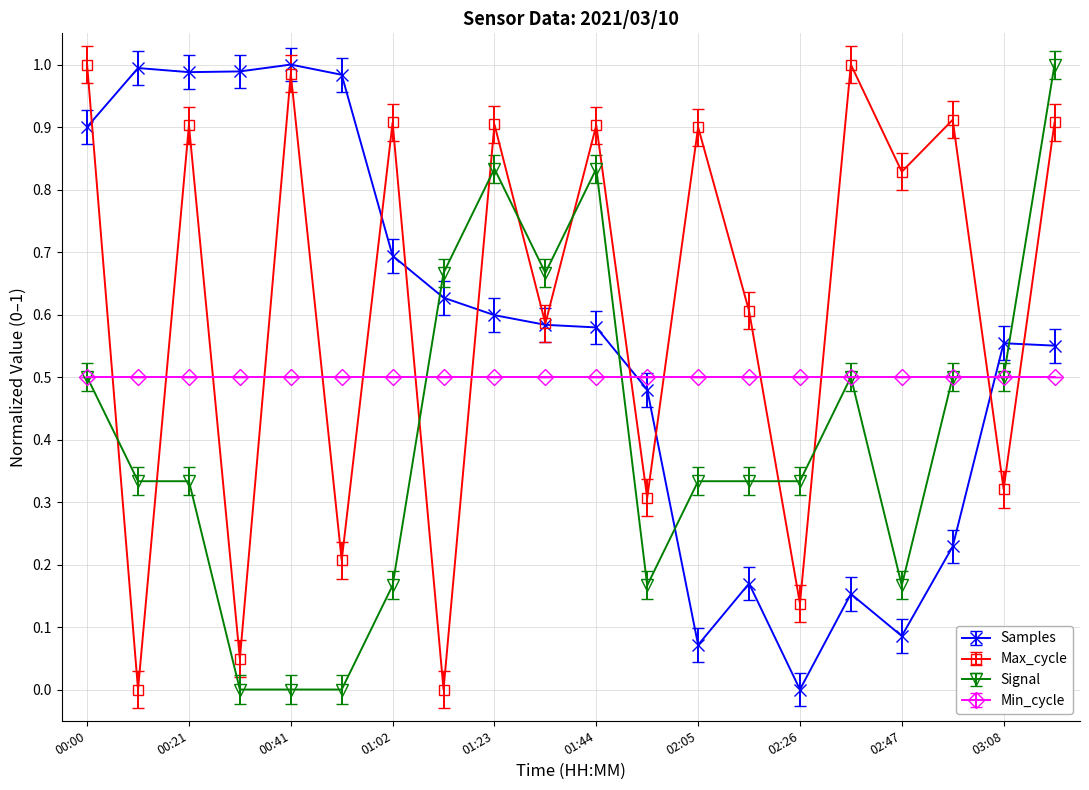

Which series has the largest total across all categories?

Max_cycle